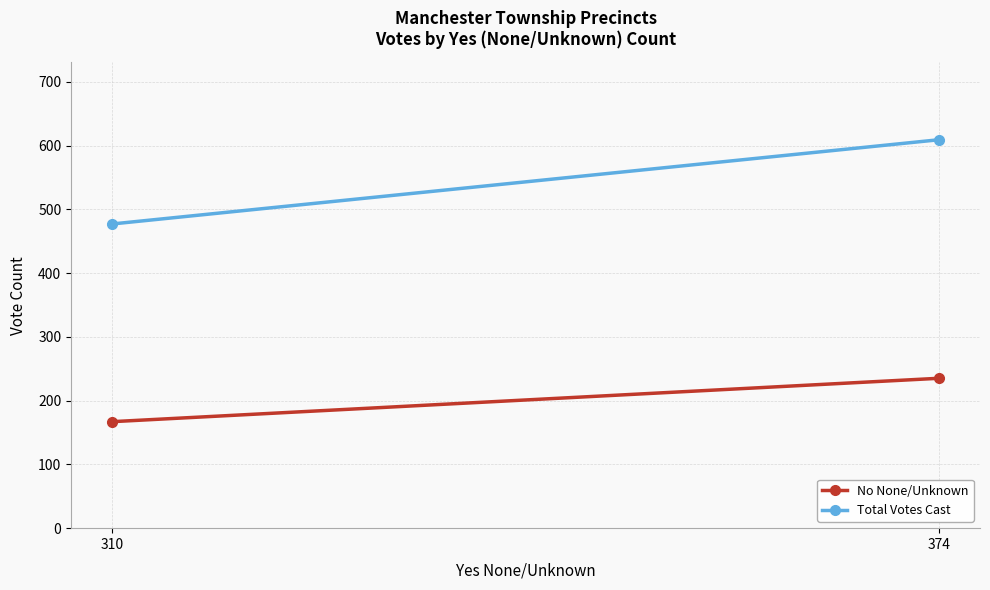

Reading right to left, what are all the values shown in this chart?

No None/Unknown: 235	167
Total Votes Cast: 609	477